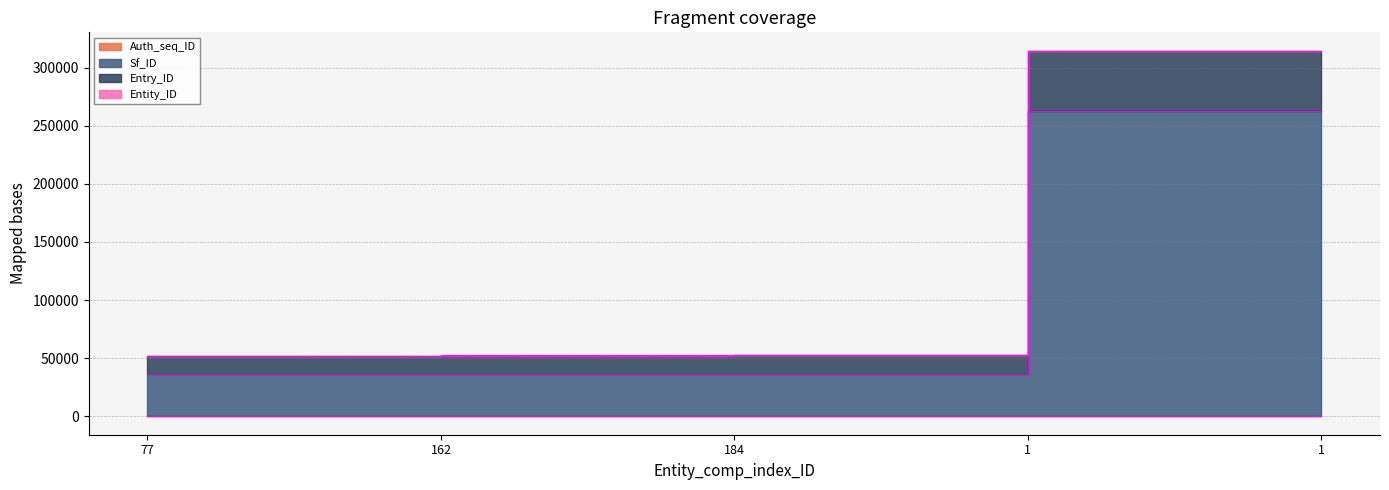

True or false: Sf_ID has more than 0 points higher than both neighbors.

False